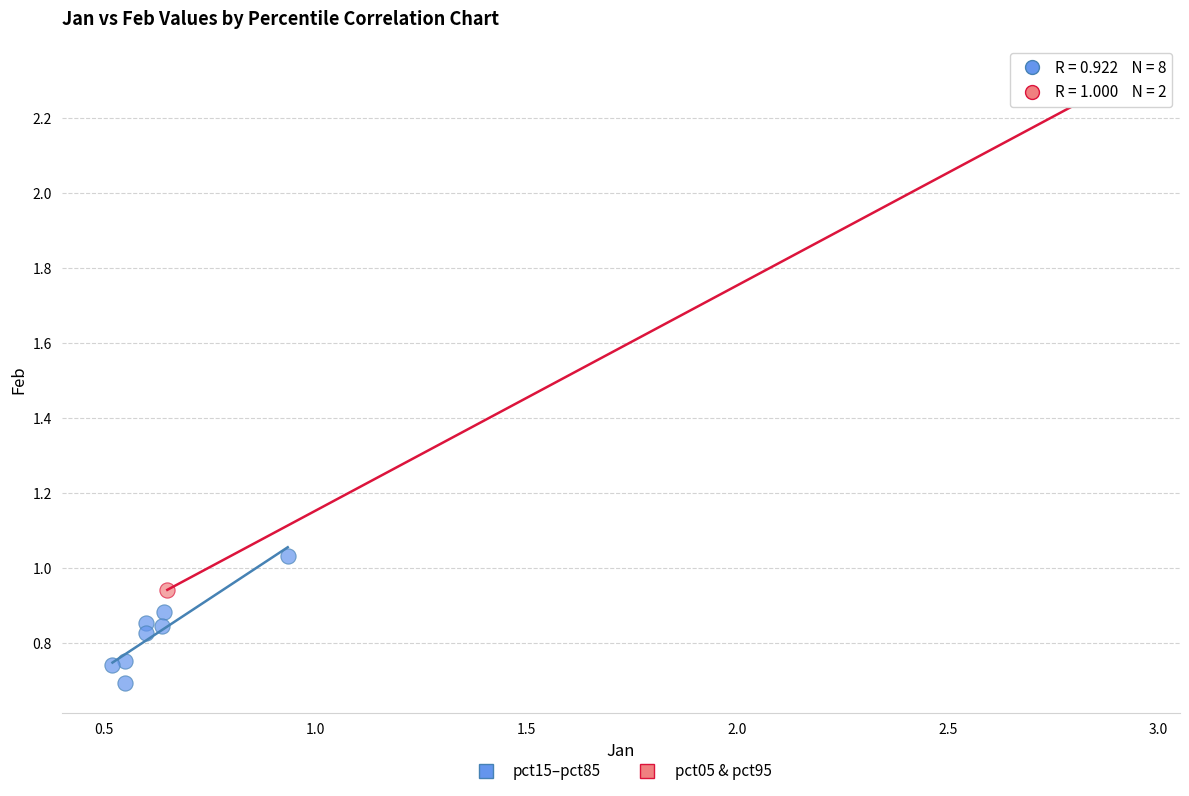

Which series contains the lowest Y value?

pct15–pct85